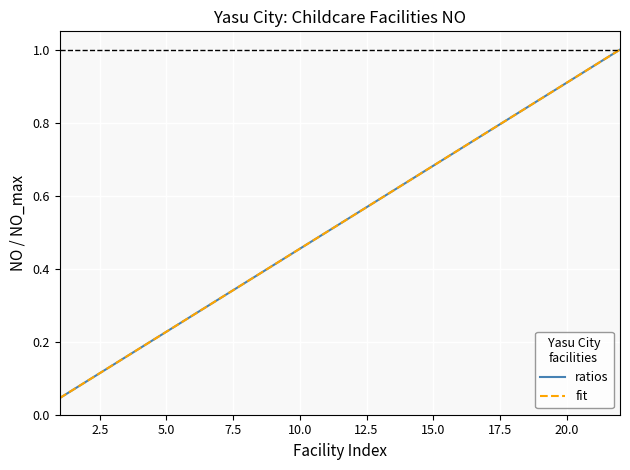

Is it true that ratios equals 0.4 at 20.0?

False